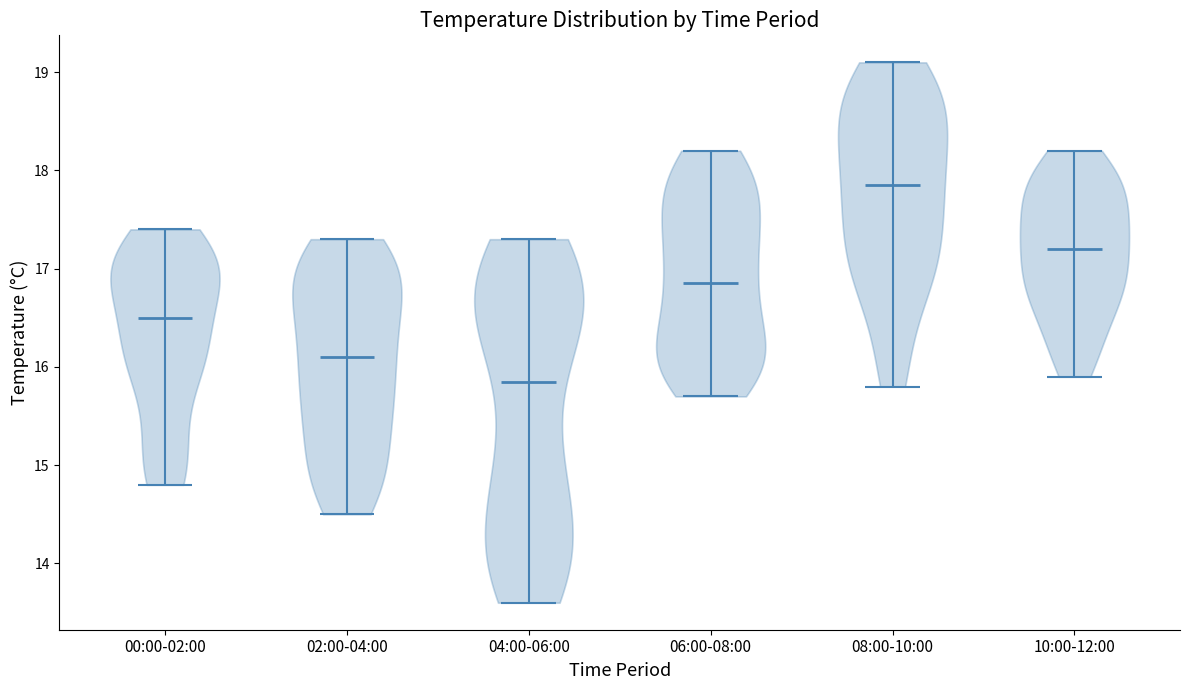

Reading left to right, read every violin against the y-axis: where its median line is, and the lowest and highest points it reaches. The values are not printed on the chart, so give them approximately, as read against the axis.

00:00-02:00: median line 16.5, lowest point 14.8, highest point 17.4
02:00-04:00: median line 16.1, lowest point 14.5, highest point 17.3
04:00-06:00: median line 15.9, lowest point 13.6, highest point 17.3
06:00-08:00: median line 16.9, lowest point 15.7, highest point 18.2
08:00-10:00: median line 17.9, lowest point 15.8, highest point 19.1
10:00-12:00: median line 17.2, lowest point 15.9, highest point 18.2